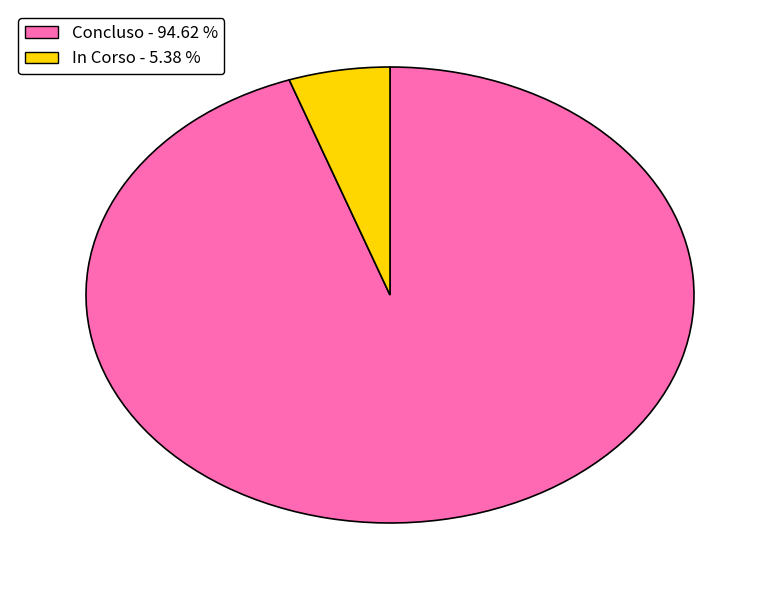

Rank the categories by value from highest to lowest.

Concluso - 94.62 %, In Corso - 5.38 %